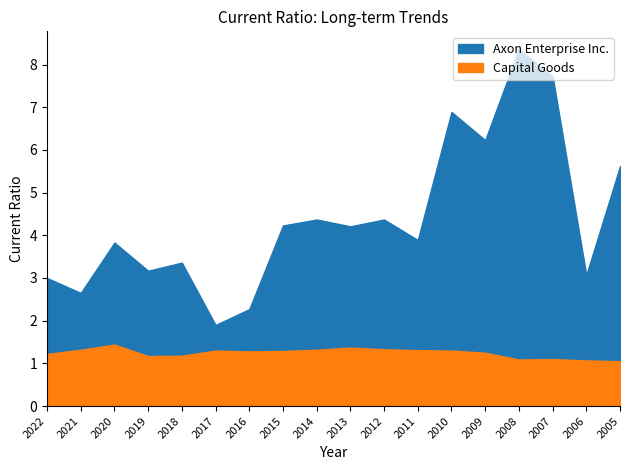

Is the value of Capital Goods at 2020 greater than the value of Axon Enterprise Inc. at 2005?

No